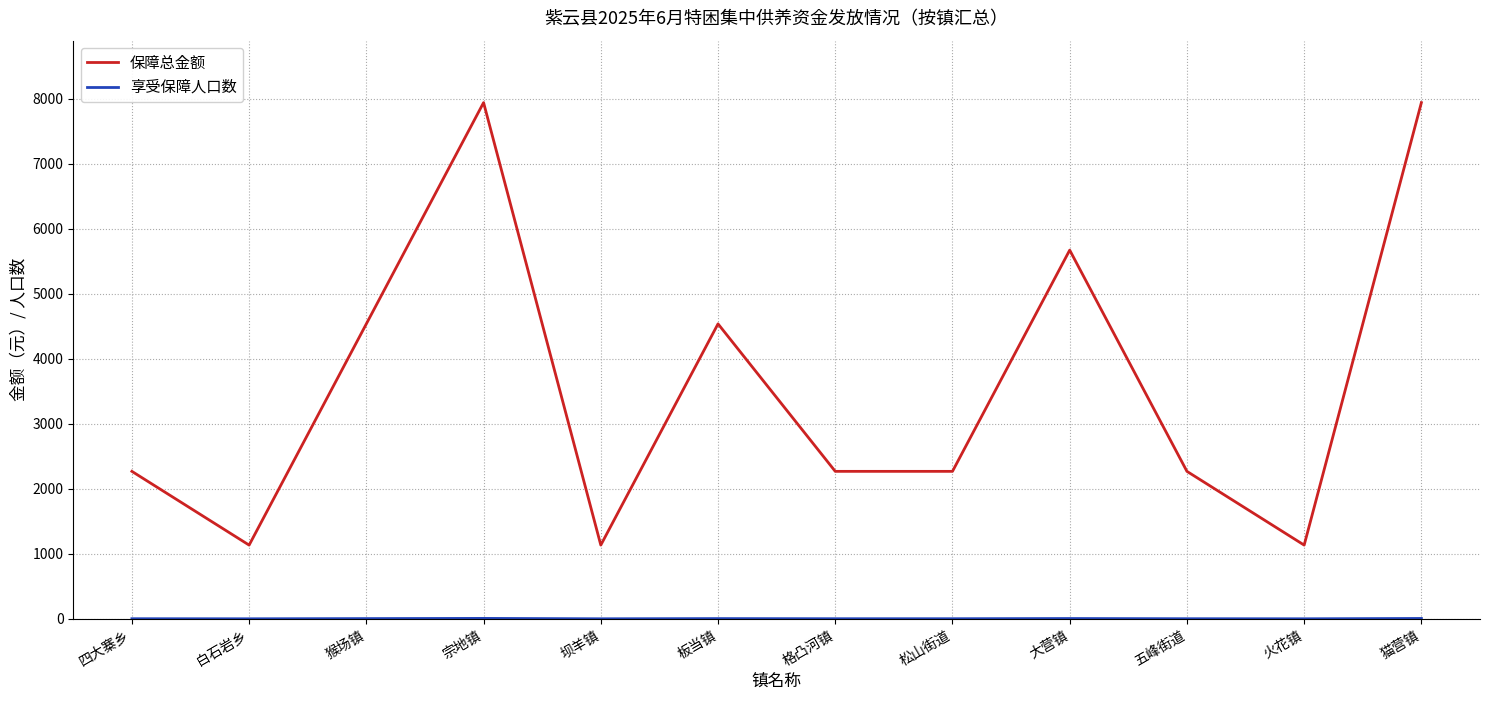

Which series has the largest range (max minus min)?

保障总金额